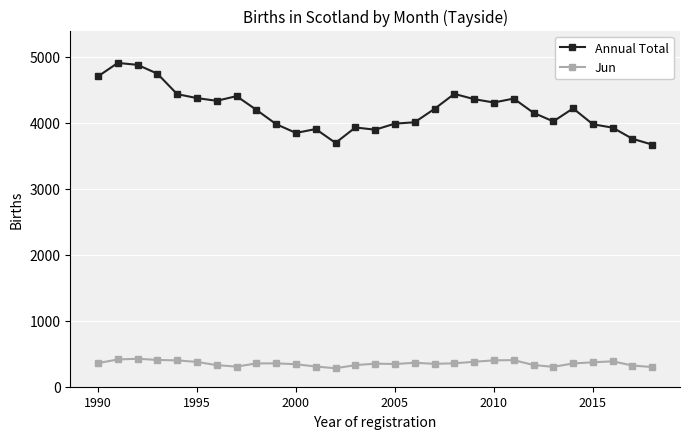

What is the difference between the maximum and minimum values in the Jun series?

144